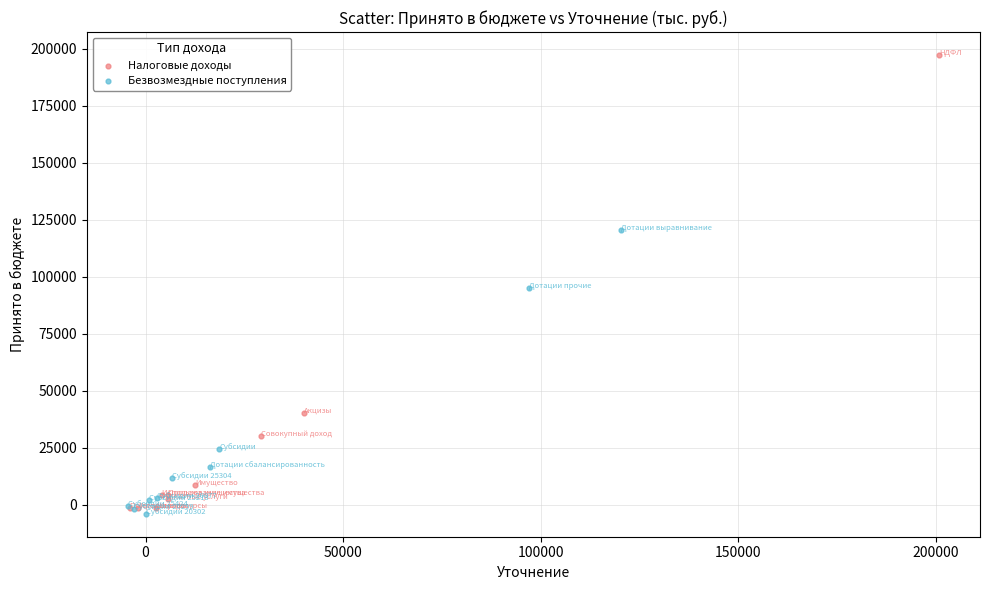

Which series has the widest spread of Y values?

Налоговые доходы